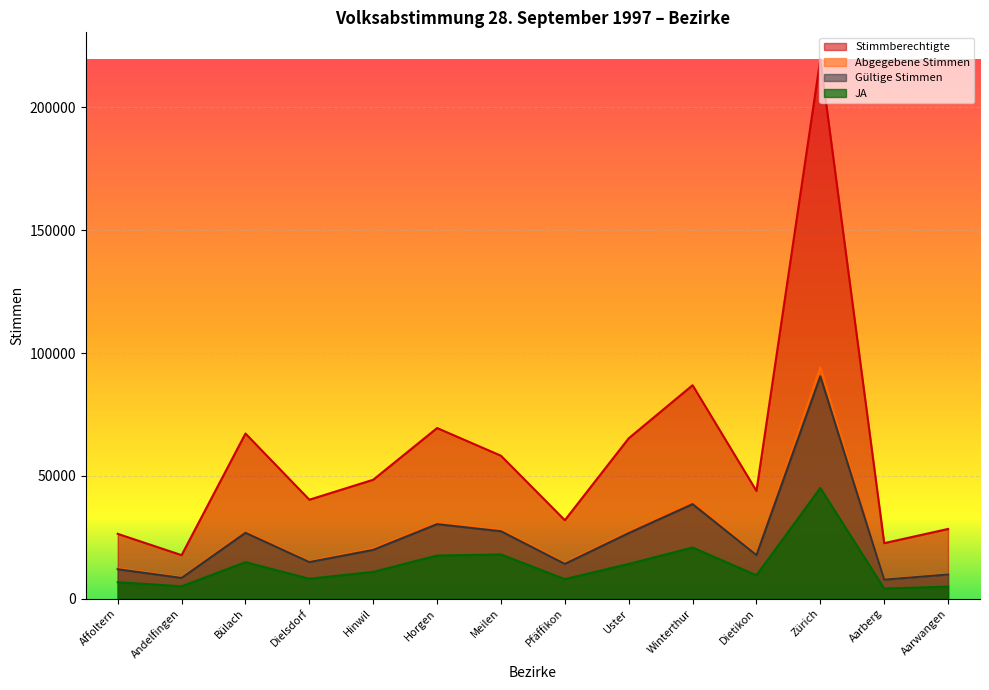

The Stimmberechtigte series shows 69469 at Horgen. True or false?

True